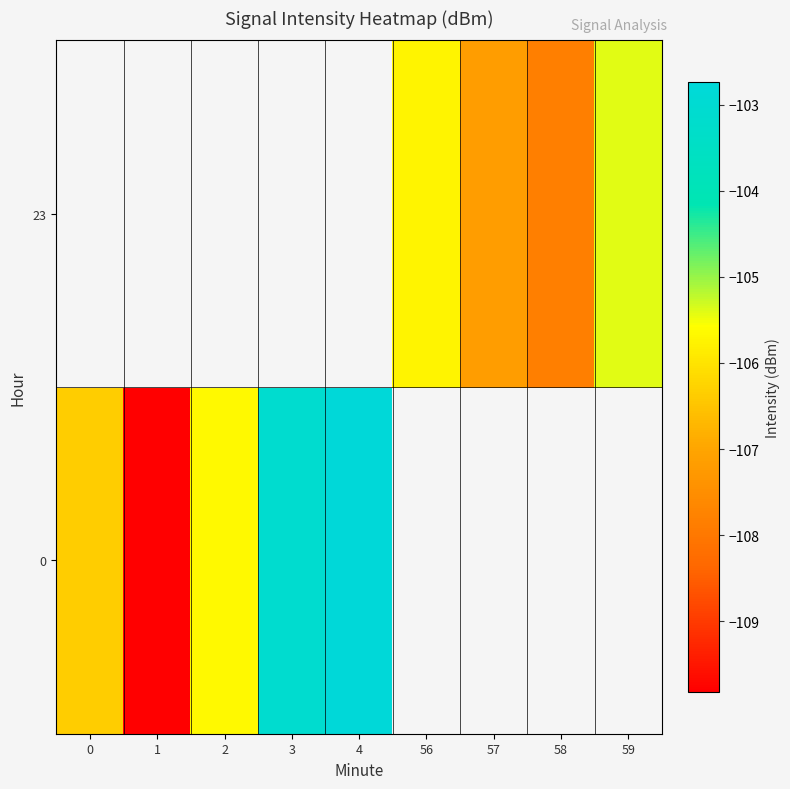

Which category has the highest value in the row_0 series?

4